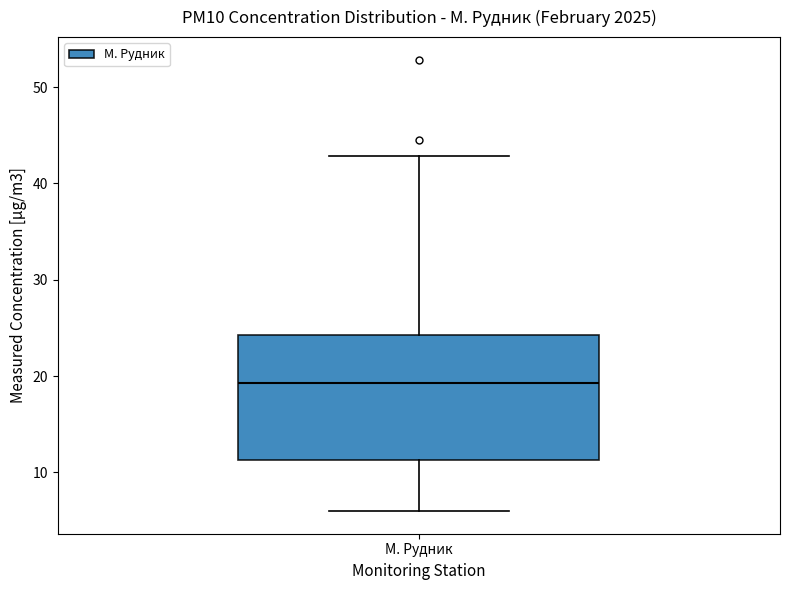

Transcribe this box plot: give where the median line is, the range the box spans, and where the two whiskers end, as read against the y-axis. The values are not printed on the chart, so give them approximately, as read against the axis.

median 19, box 11 to 24, whiskers 6 to 43